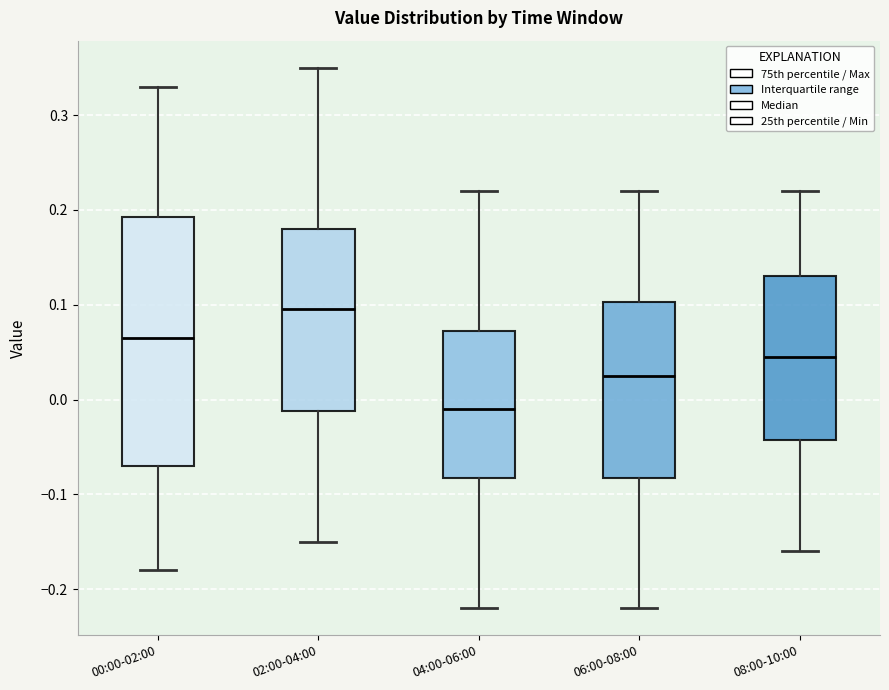

Reading left to right, transcribe this box plot: for each box, give where its median line is, the range the box spans, and where its two whiskers end, as read against the y-axis. The values are not printed on the chart, so give them approximately, as read against the axis.

00:00-02:00: median 0.07, box -0.07 to 0.19, whiskers -0.18 to 0.33
02:00-04:00: median 0.10, box -0.01 to 0.18, whiskers -0.15 to 0.35
04:00-06:00: median -0.01, box -0.08 to 0.07, whiskers -0.22 to 0.22
06:00-08:00: median 0.03, box -0.08 to 0.10, whiskers -0.22 to 0.22
08:00-10:00: median 0.05, box -0.04 to 0.13, whiskers -0.16 to 0.22